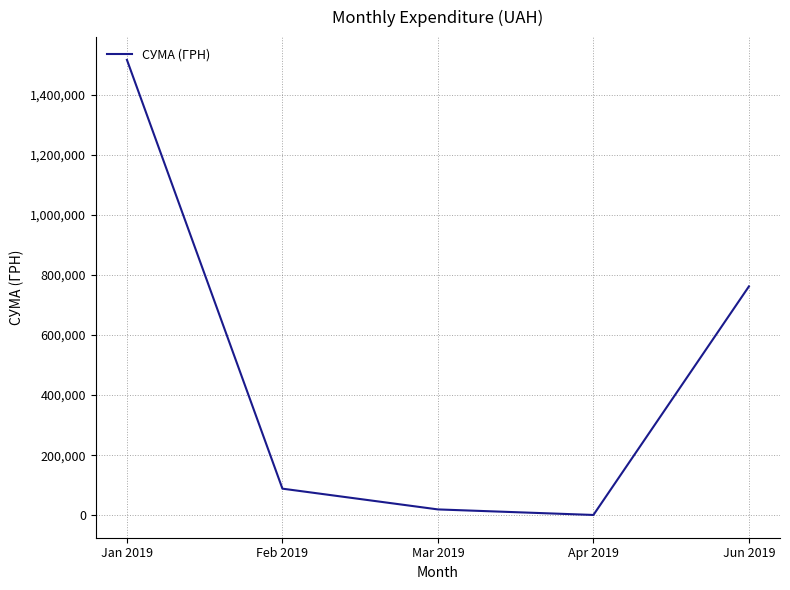

Which label corresponds to the largest value in the chart?

Jan 2019